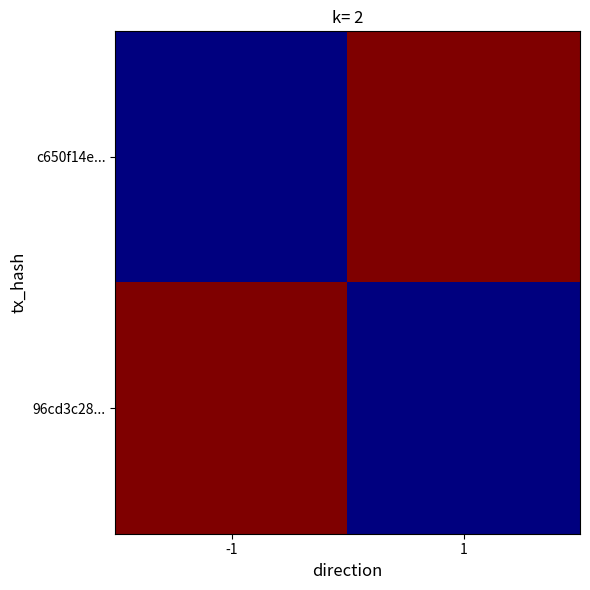

Which label corresponds to the smallest value in the chart?

-1